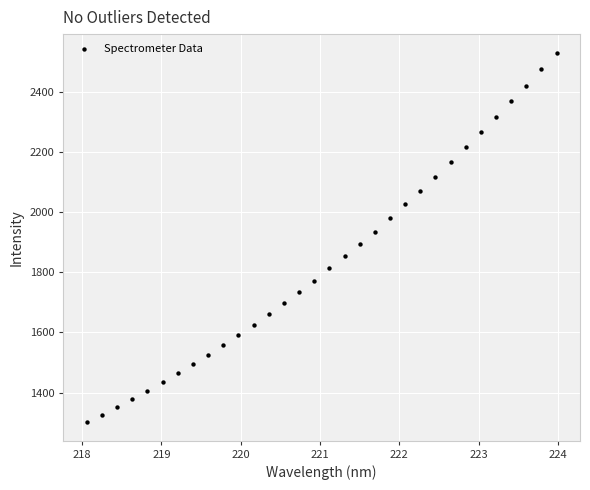

What is the range of X values (max minus min)?

5.9